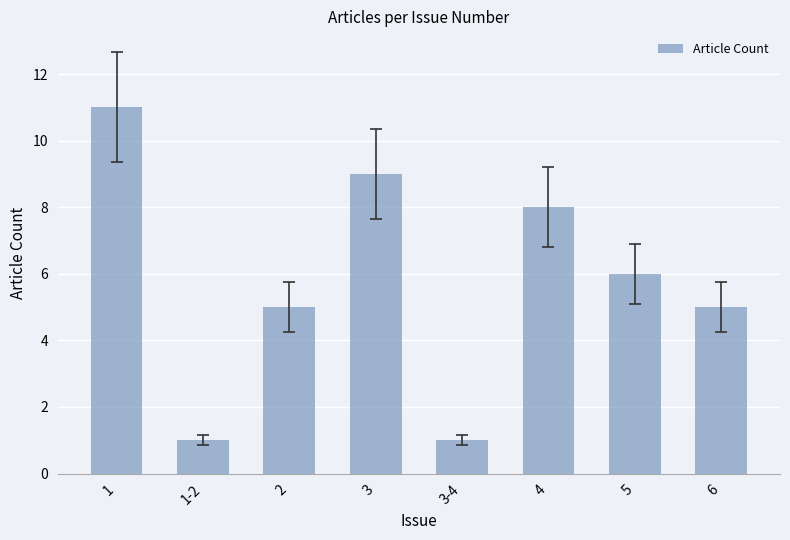

What is the sum of all values?

46